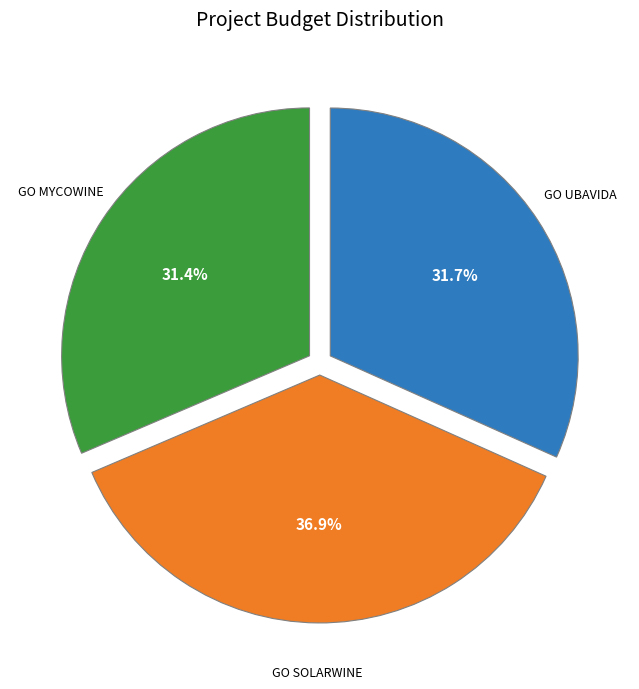

Does any single category account for the majority?

No